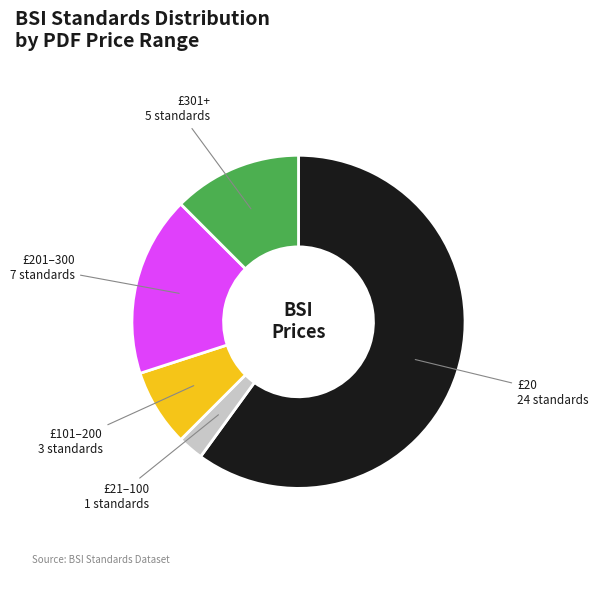

The £20 slice represents 60% of the pie. True or false?

True